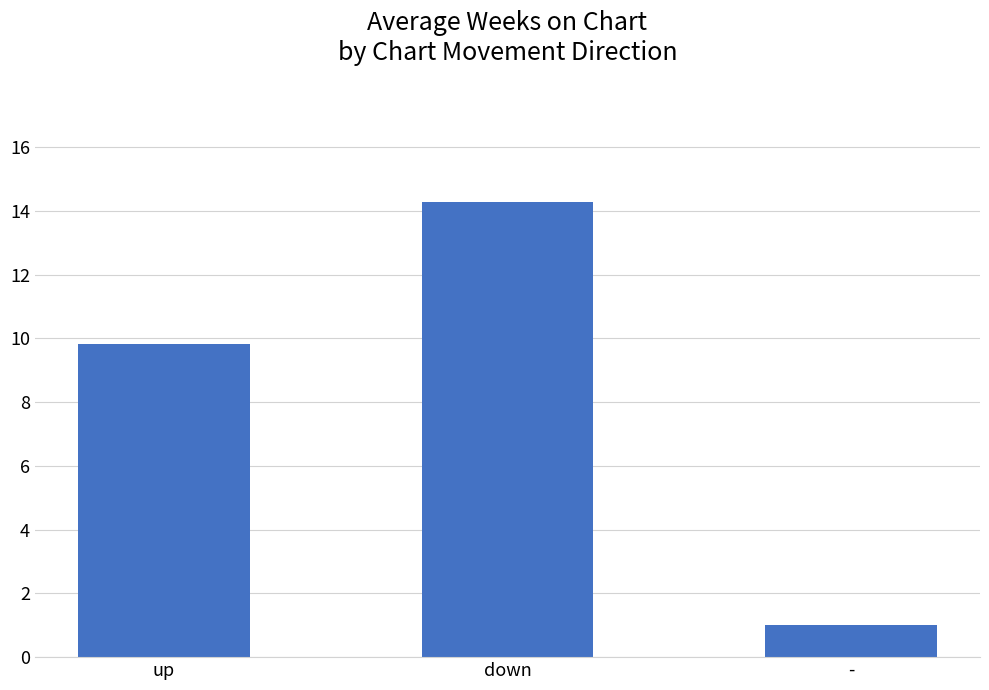

How many data points are above 9?

2